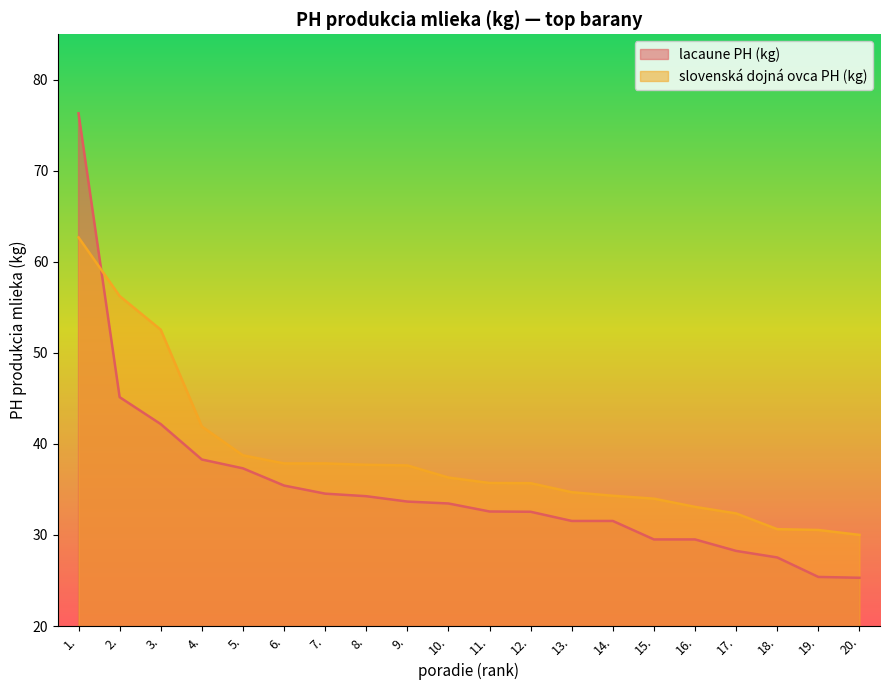

True or false: lacaune PH (kg) and slovenská dojná ovca PH (kg) intersect in this chart.

True